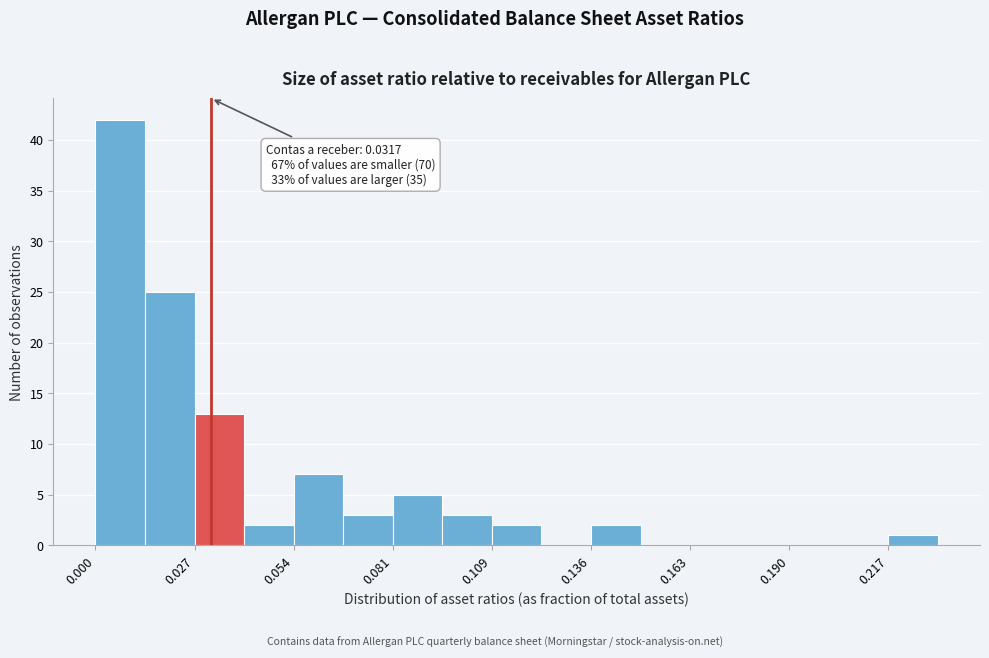

Read against the x-axis, roughly where is the centre of the tallest bar?

0.005